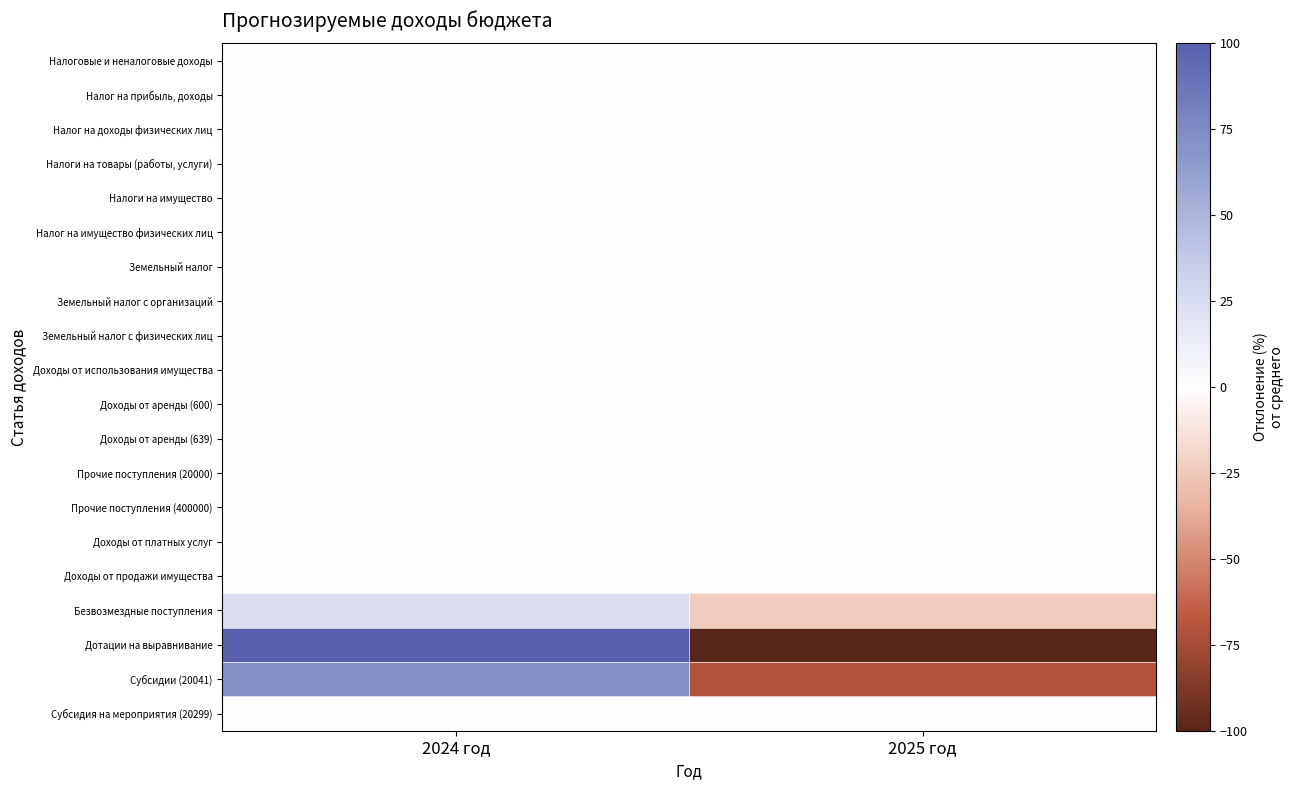

Which series has the largest range (max minus min)?

Дотации на выравнивание